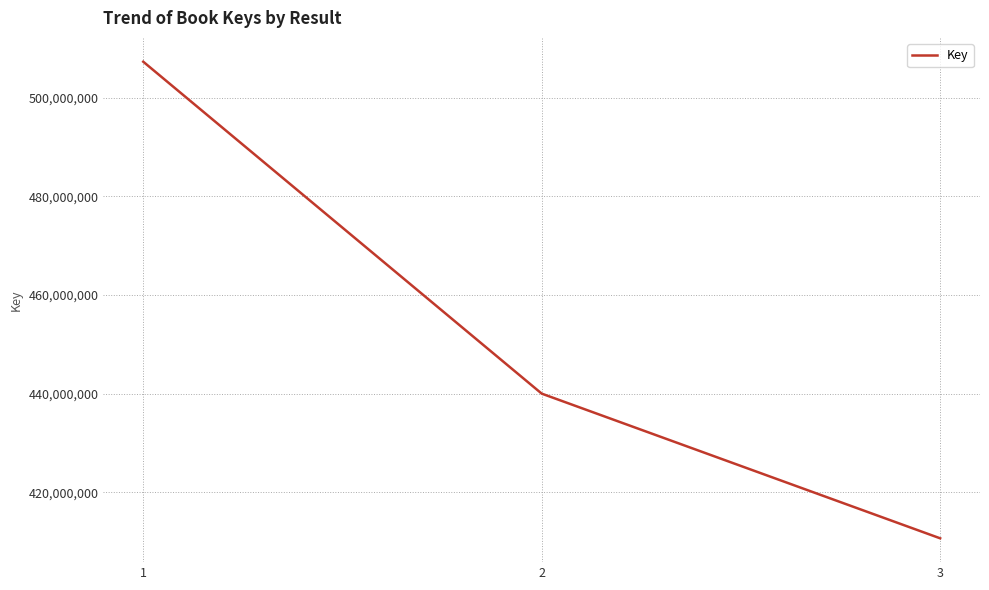

Reading left to right, list all the values displayed in this chart.

1=507316190	2=439985674	3=410635698